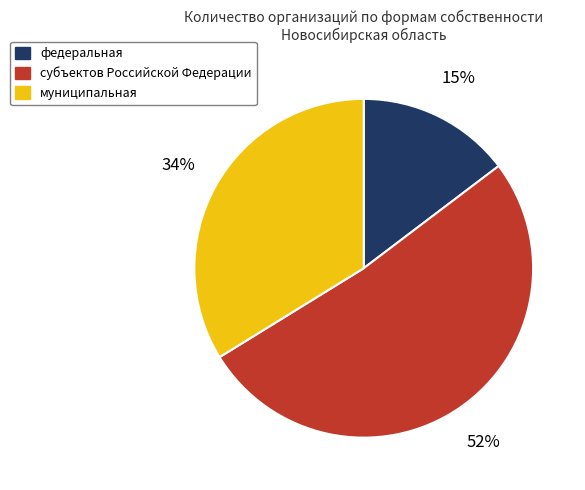

Does муниципальная account for over 50% of the chart?

No